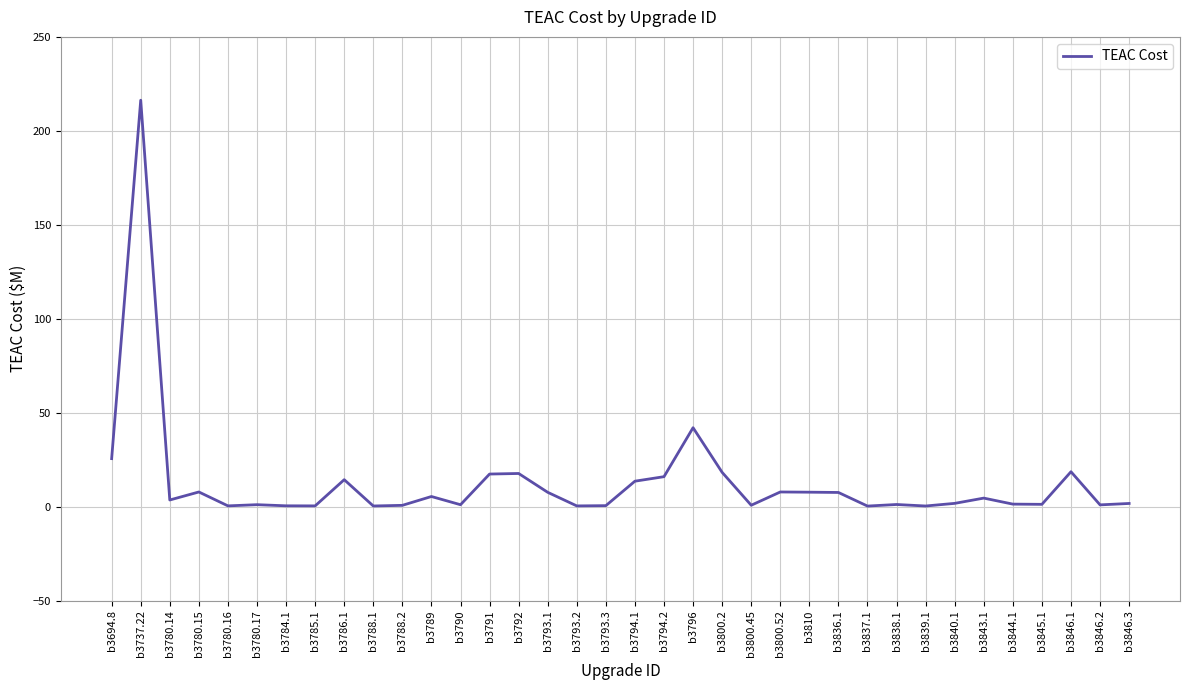

What is the sum of the values at b3845.1 and b3785.1?

1.7